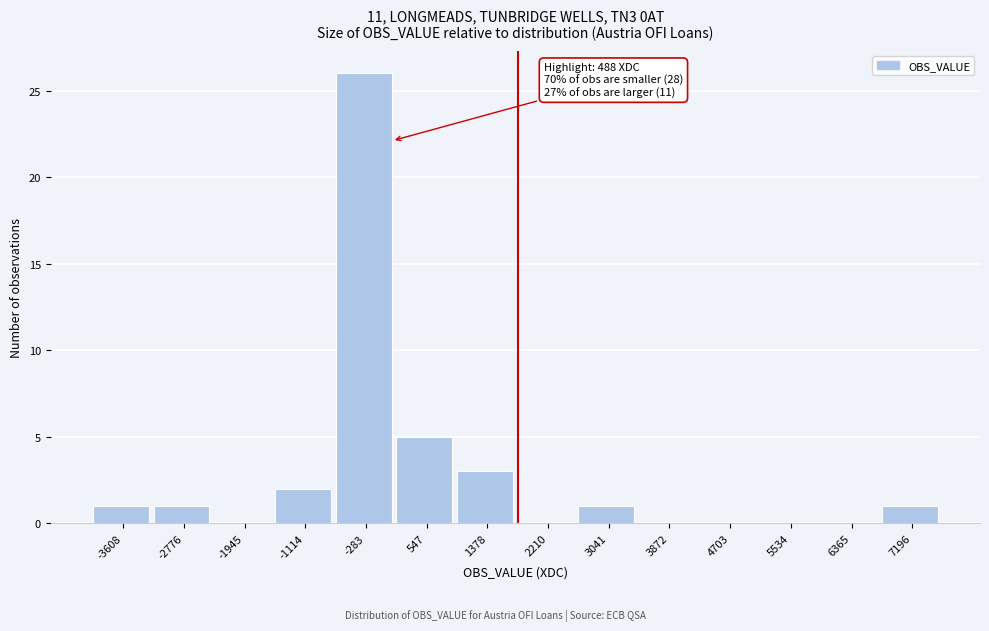

Reading right to left, extract all data points from this chart.

7196=1	6365=0	5534=0	4703=0	3872=0	3041=1	2210=0	1378=3	547=5	-283=26	-1114=2	-1945=0	-2776=1	-3608=1